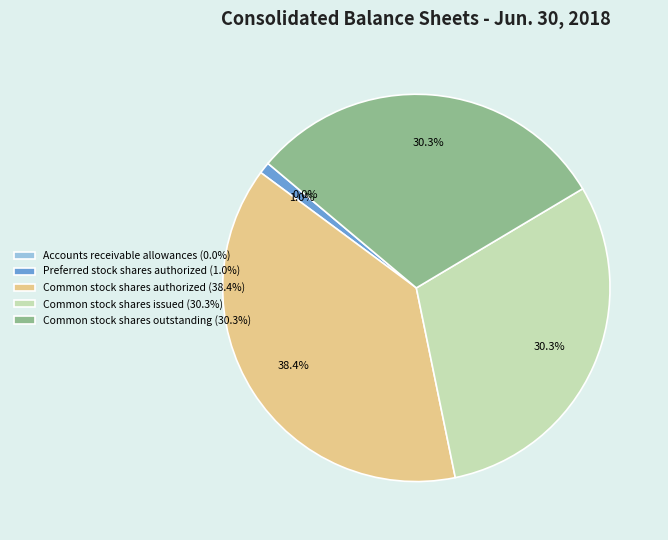

Which has a higher value, Common stock shares issued (30.3%) or Common stock shares authorized (38.4%)?

Common stock shares authorized (38.4%)